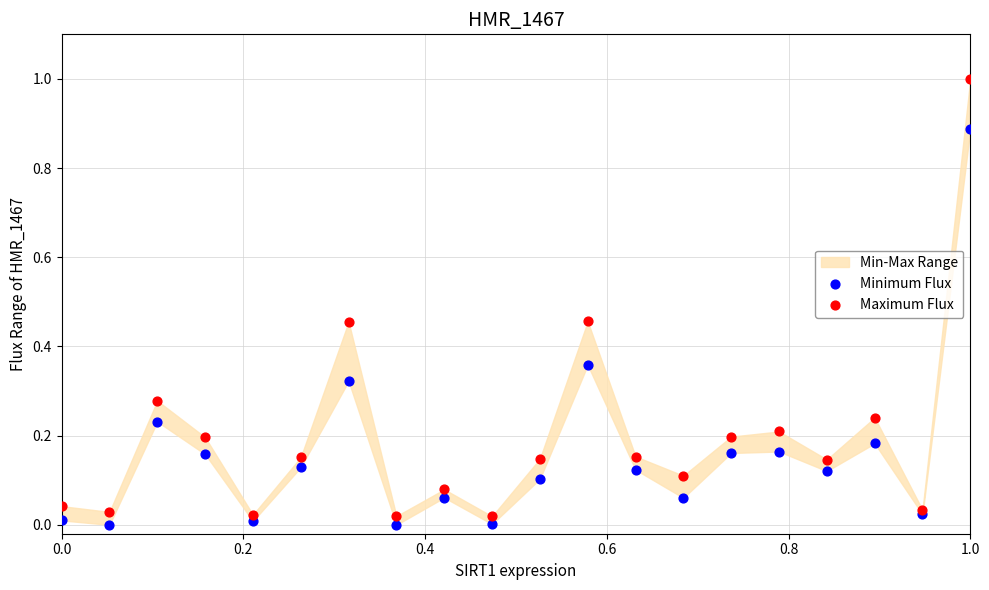

What is the X range (max minus min) for the scatter plot?

1.0